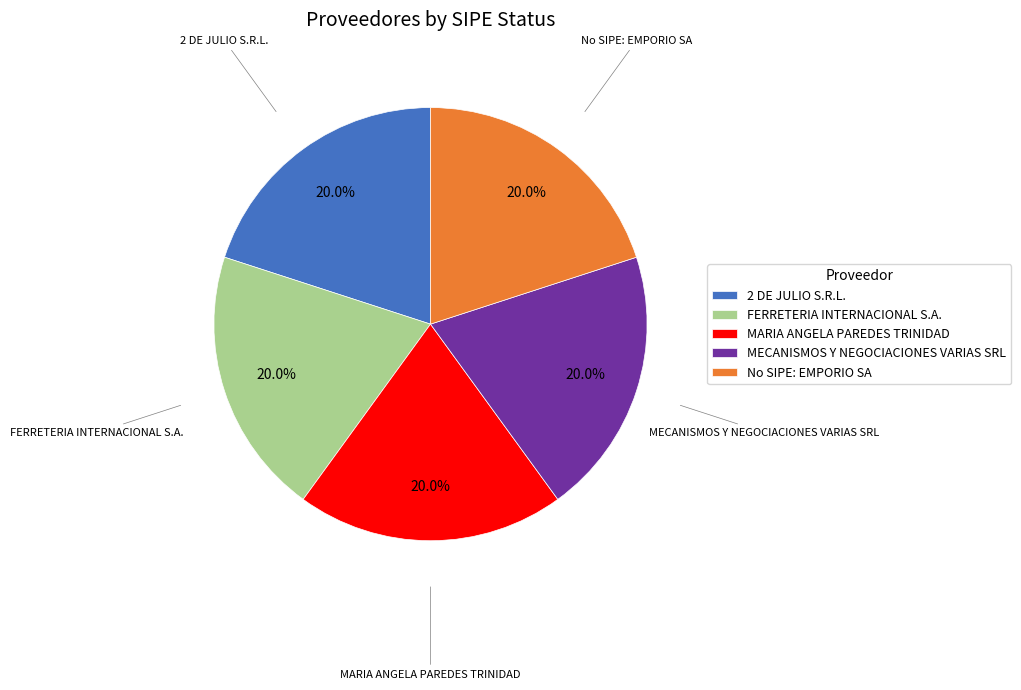

Does any single category account for the majority?

No